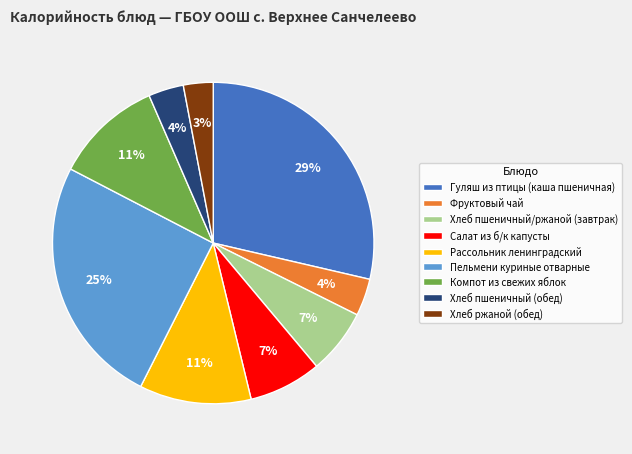

Approximately how many times larger is the value at Хлеб ржаной (обед) compared to Фруктовый чай?

0.8